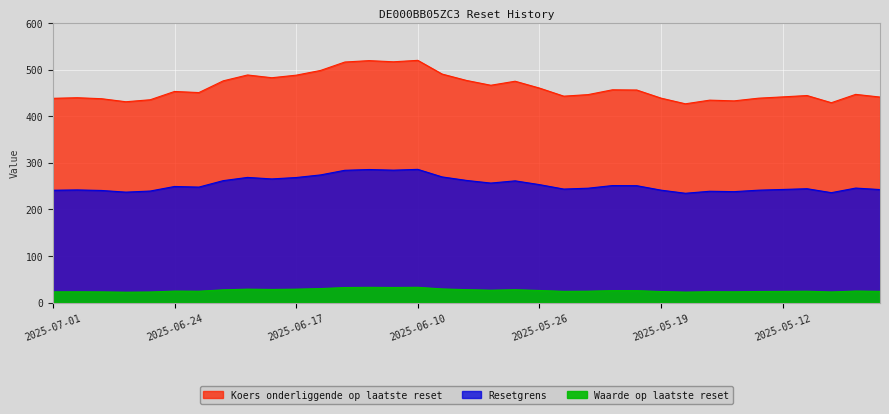

Is it true that Resetgrens equals 160.6 at 2025-06-27?

False